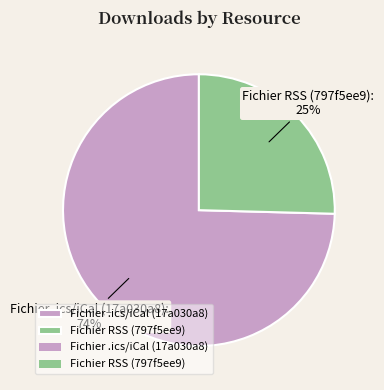

Between Fichier .ics/iCal (17a030a8) and Fichier RSS (797f5ee9), which is larger?

Fichier .ics/iCal (17a030a8)